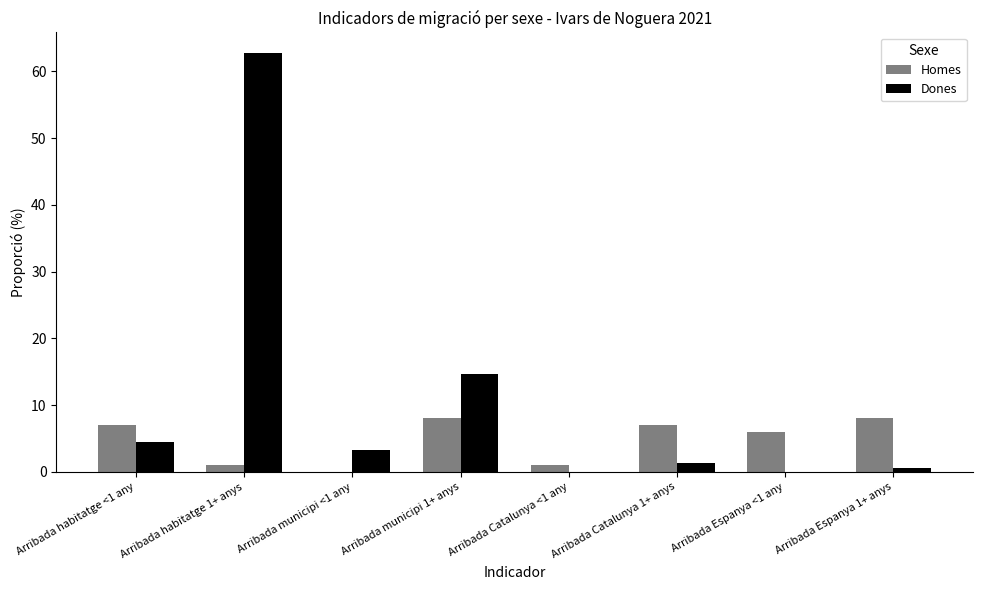

What is the total value across all series at Arribada Catalunya <1 any?

1.0